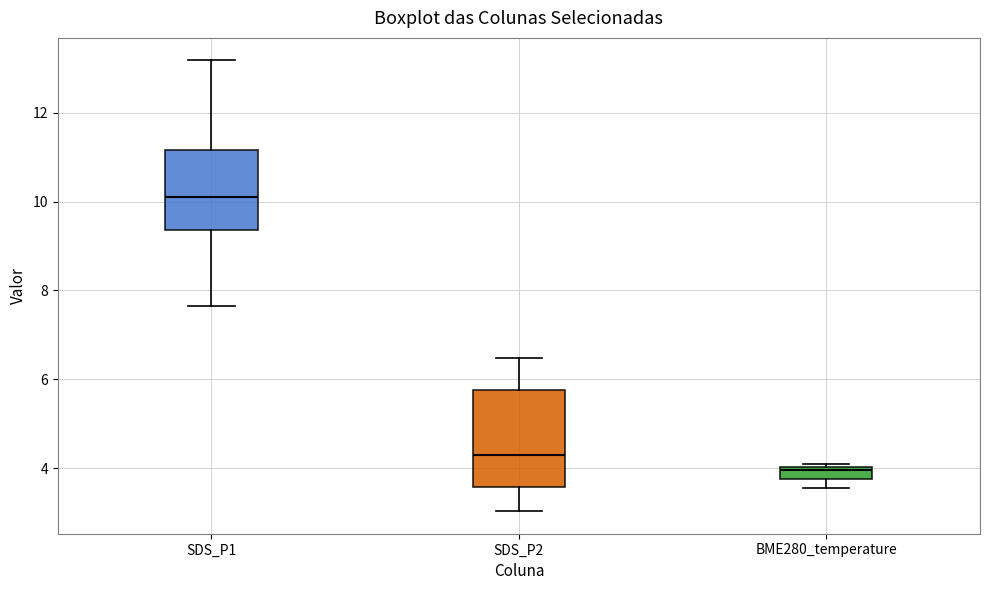

Where is the lower edge of the box for SDS_P2 on the y-axis? The values are not printed on the chart, so give them approximately, as read against the axis.

3.6